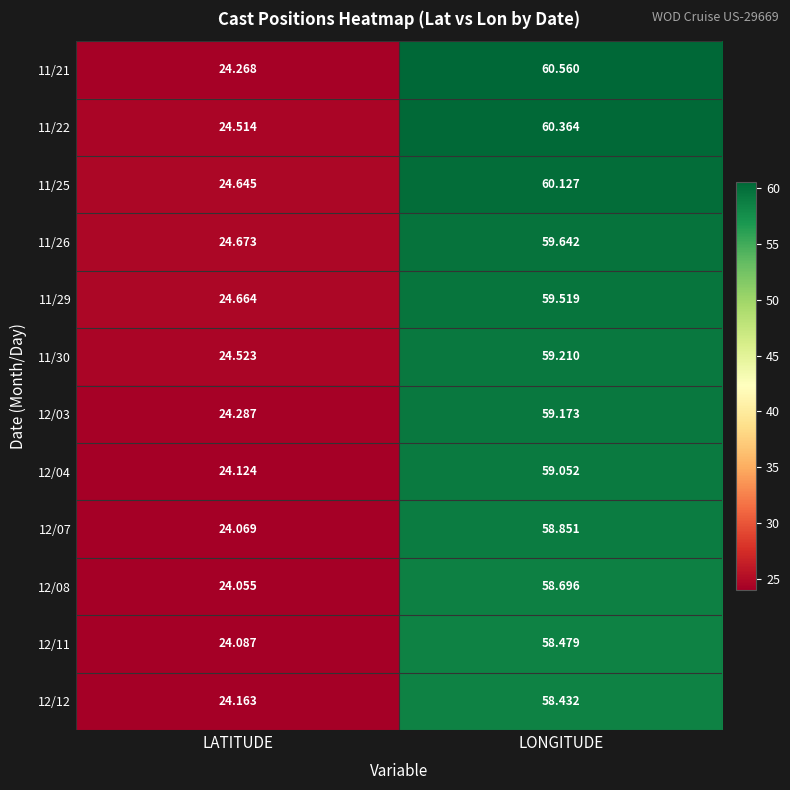

Where does the 12/03 series first go above 59?

LONGITUDE